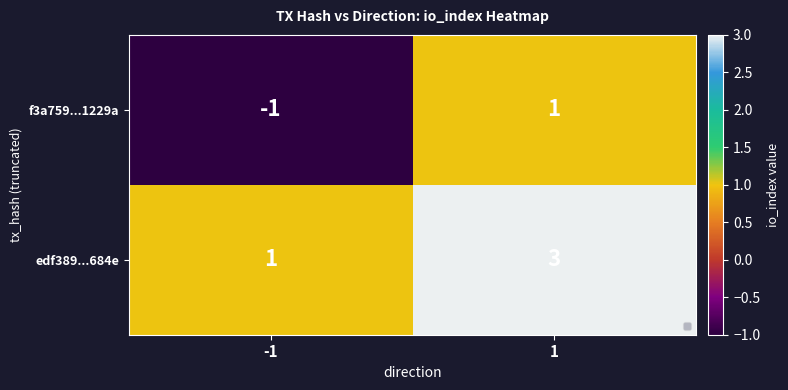

Reading left to right, what are all the values shown in this chart?

f3a759...1229a: -1	1
edf389...684e: 1	3